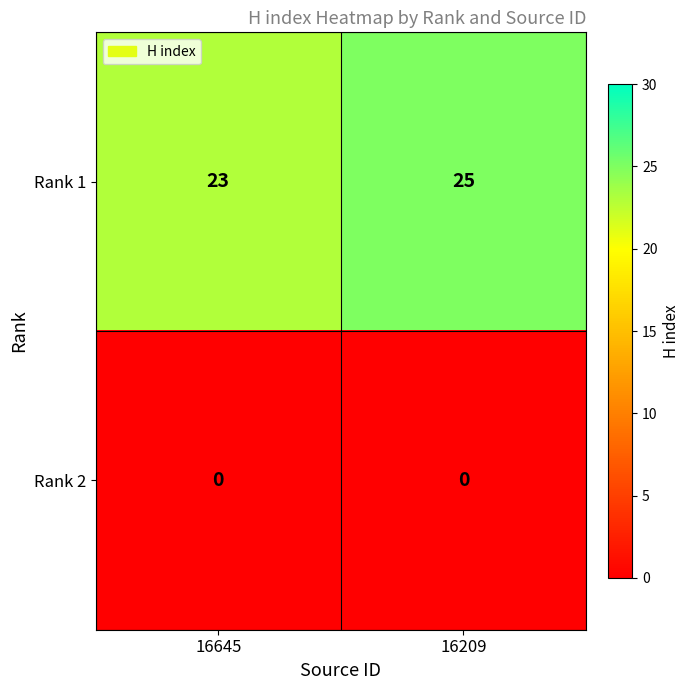

Count the number of categories in the chart.

2